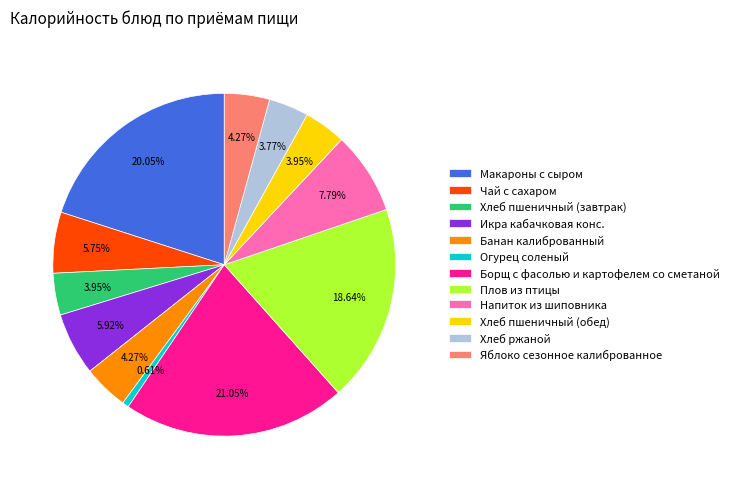

Combined, do Макароны с сыром and Банан калиброванный account for over 50%?

No